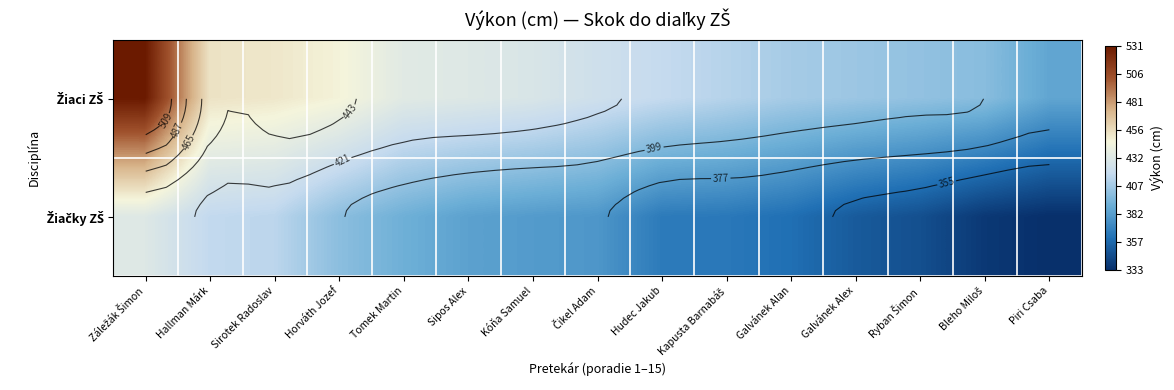

Between Sirotek Radoslav and Bleho Miloš, which series saw the biggest shift?

Žiačky ZŠ